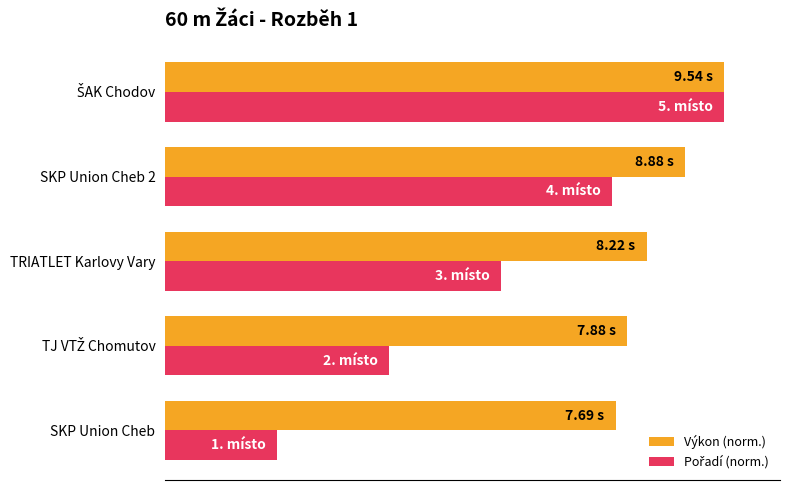

What is the value of the Výkon (norm.) bar at the 3rd from the left?

86.2